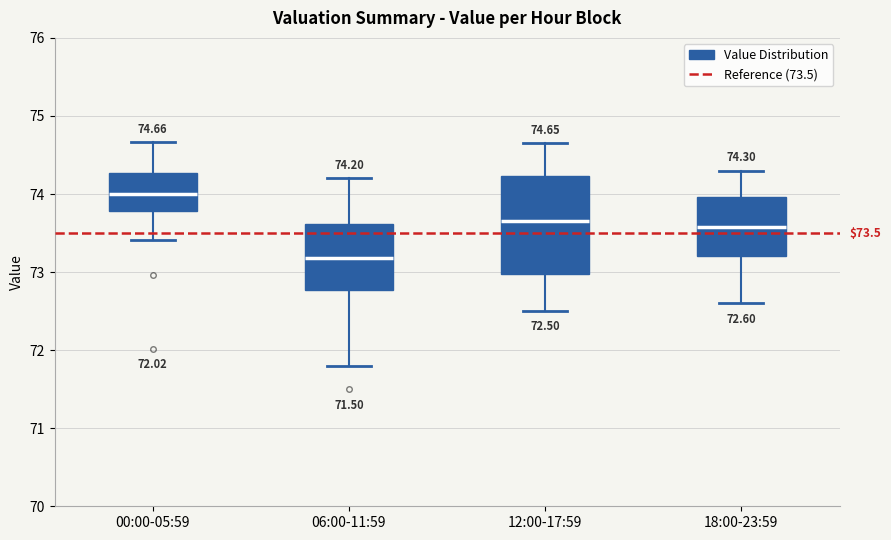

Which box's median line is the highest?

00:00-05:59